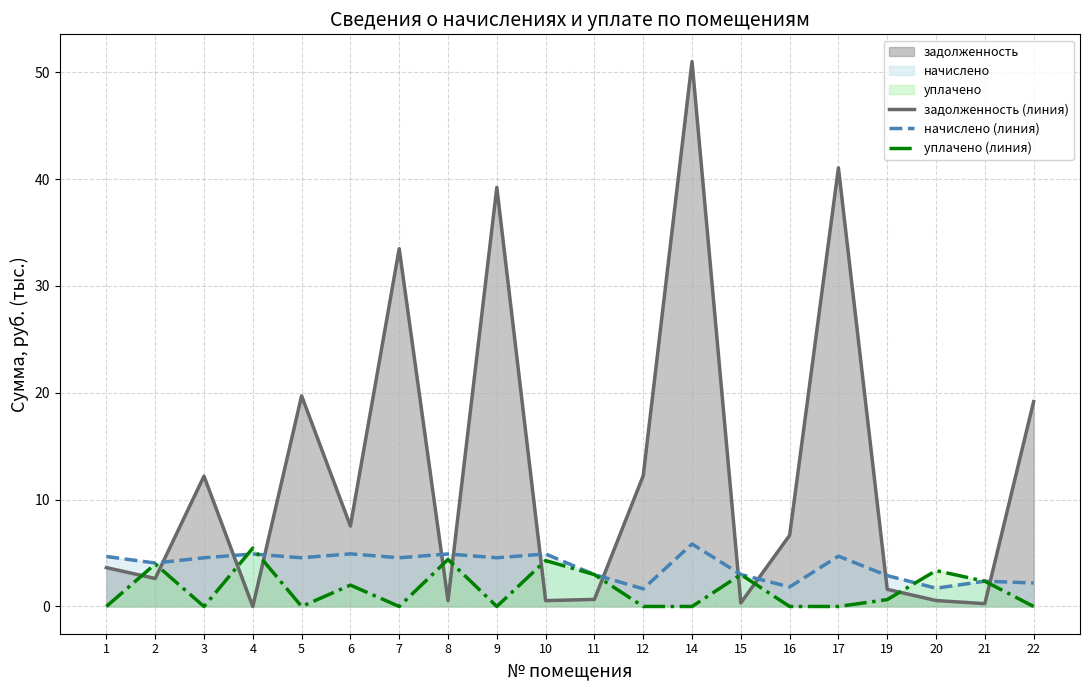

What is the difference between the начислено (линия) values at 14 and 19?

3.0